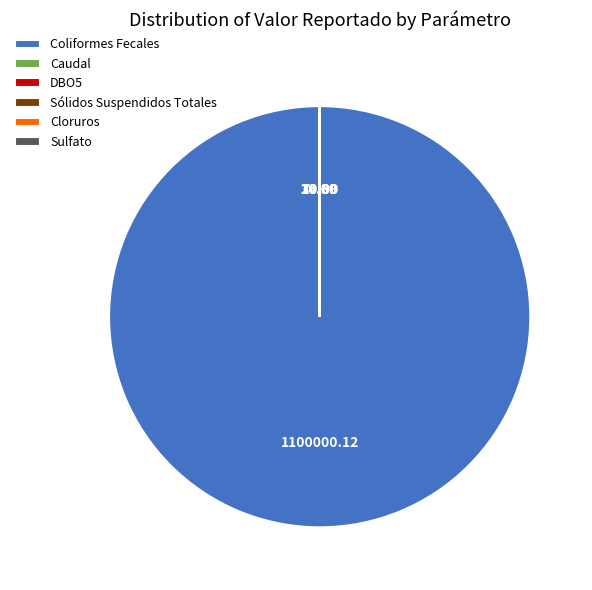

Which slice is the largest?

Coliformes Fecales